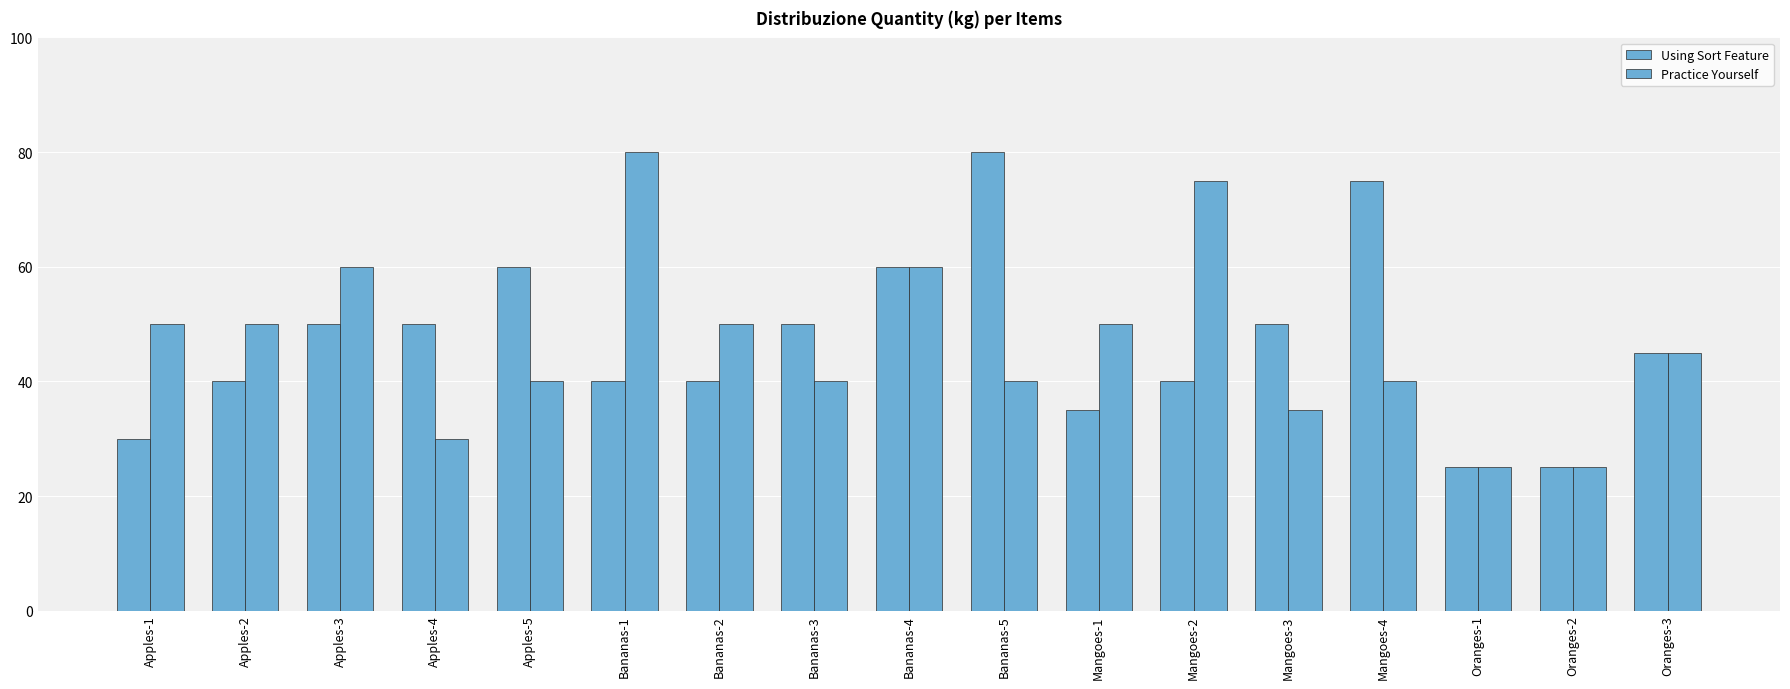

Reading left to right, extract all data points from this chart.

Using Sort Feature: 30	40	50	50	60	40	40	50	60	80	35	40	50	75	25	25	45
Practice Yourself: 50	50	60	30	40	80	50	40	60	40	50	75	35	40	25	25	45